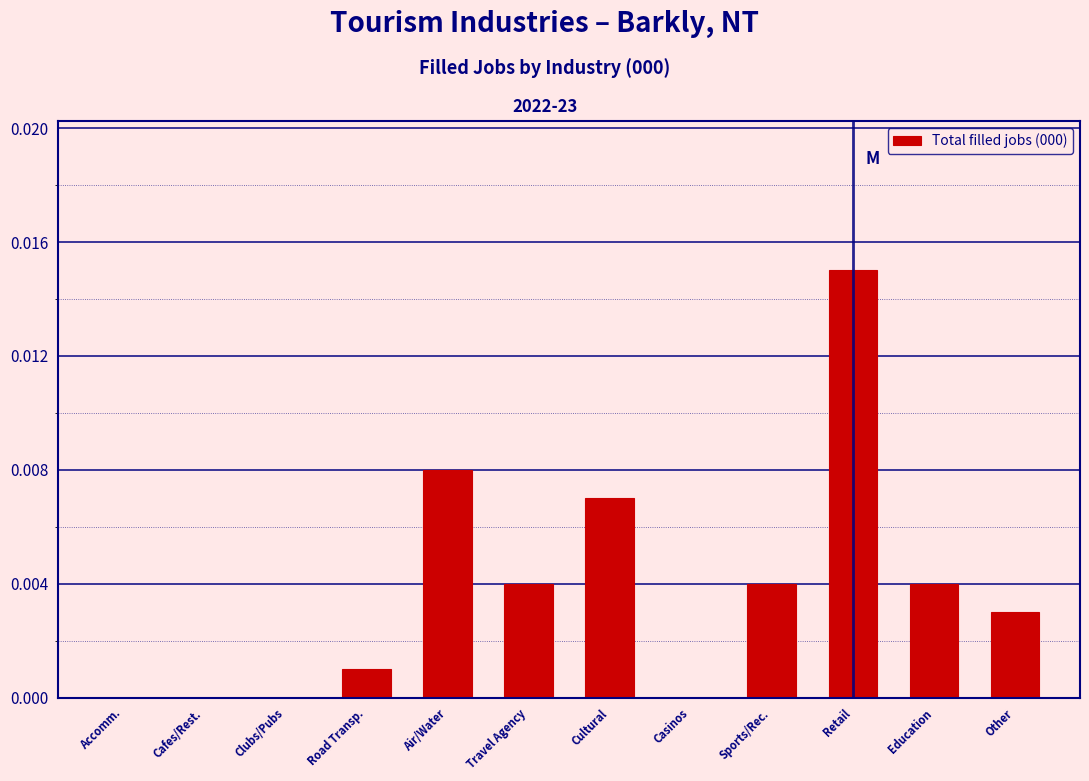

Which has a higher value, Travel Agency or Casinos?

Travel Agency